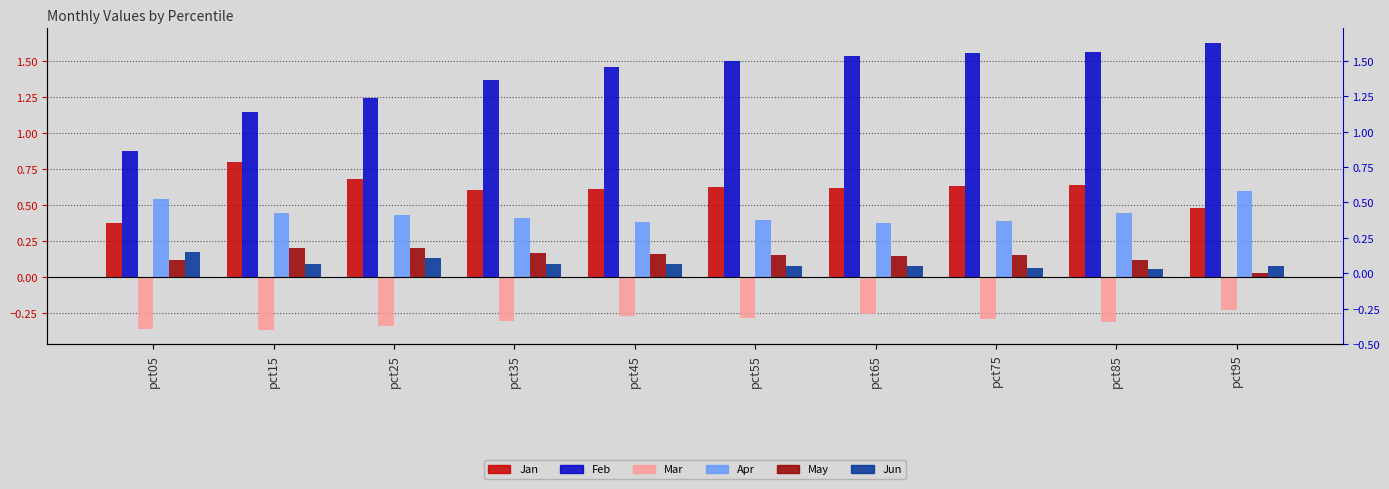

What are all the series names shown in the legend?

Jan, Feb, Mar, Apr, May, Jun